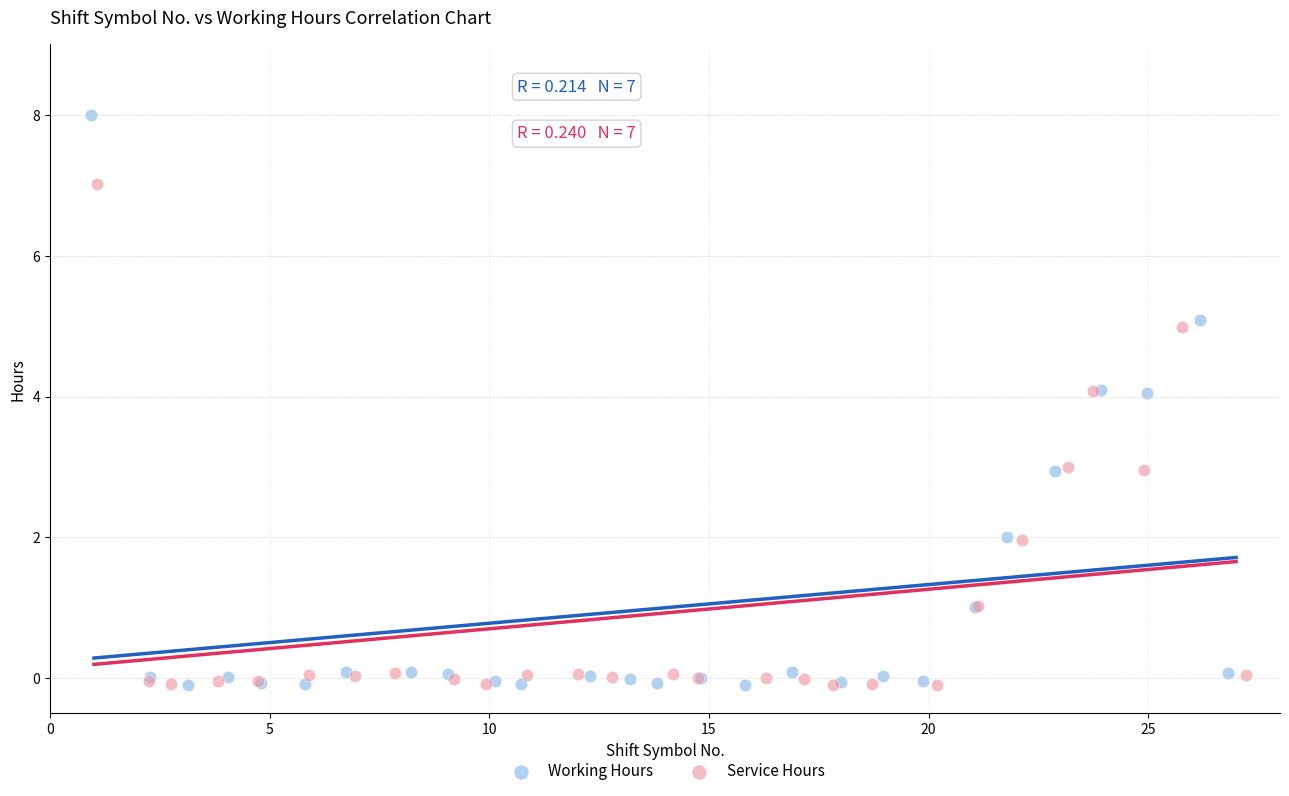

Which series has the widest spread of Y values?

Working Hours